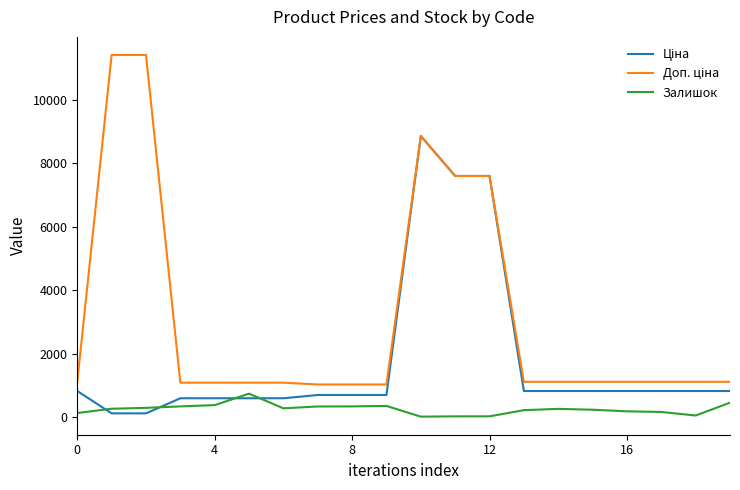

How many lines are shown in the chart?

3